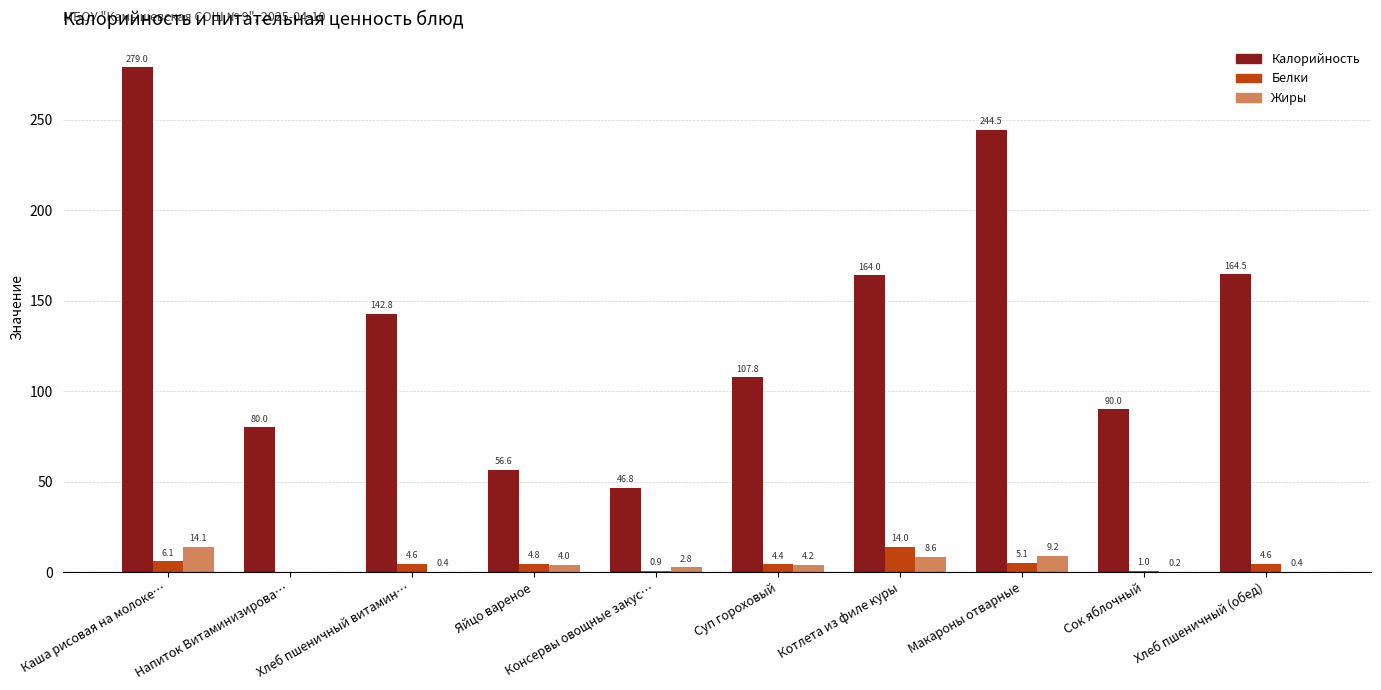

What is the difference between the Жиры values at Каша рисовая на молоке… and Хлеб пшеничный (обед)?

13.7